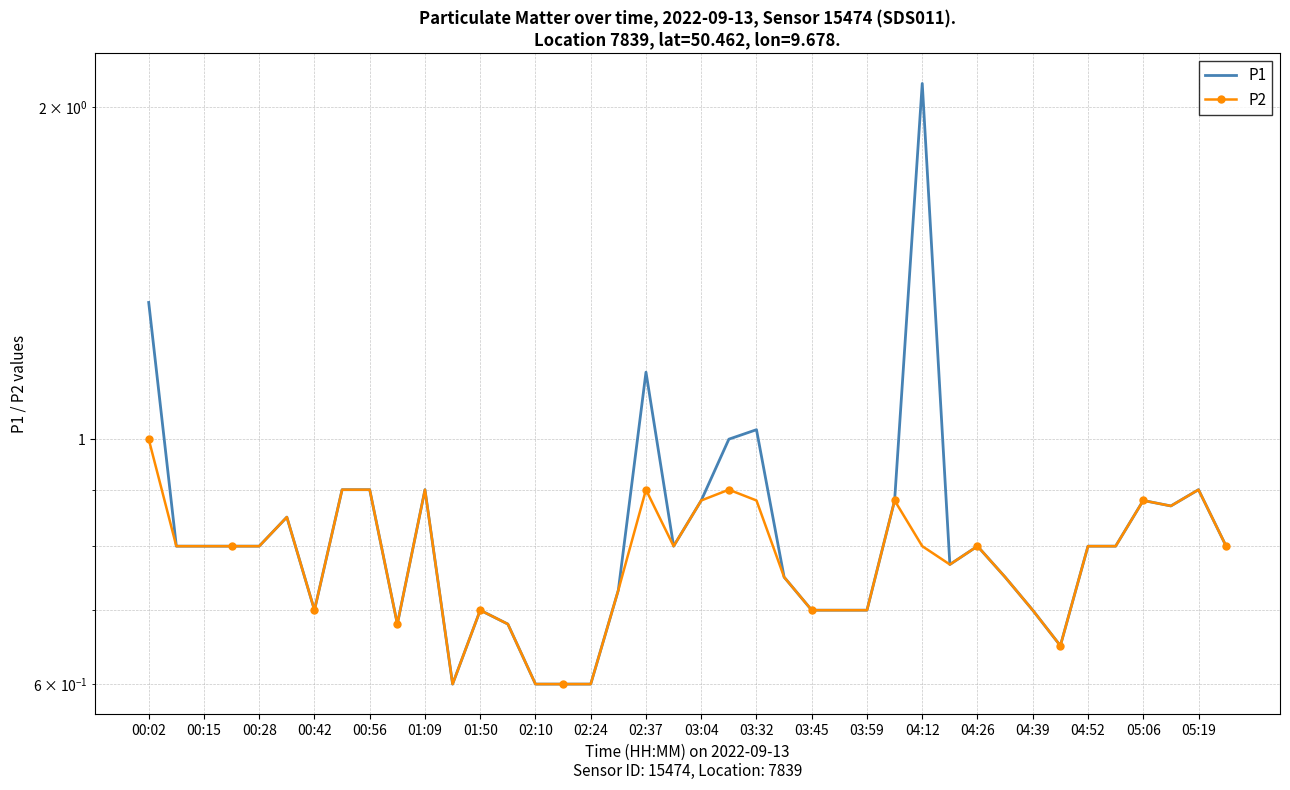

What are all the series names shown in the legend?

P1, P2